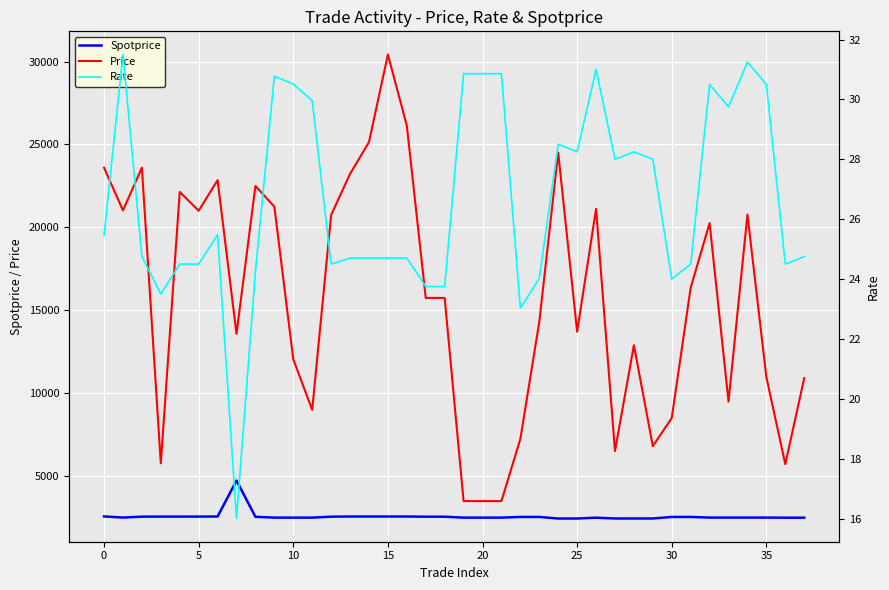

What is the minimum value shown in the chart?

16.0